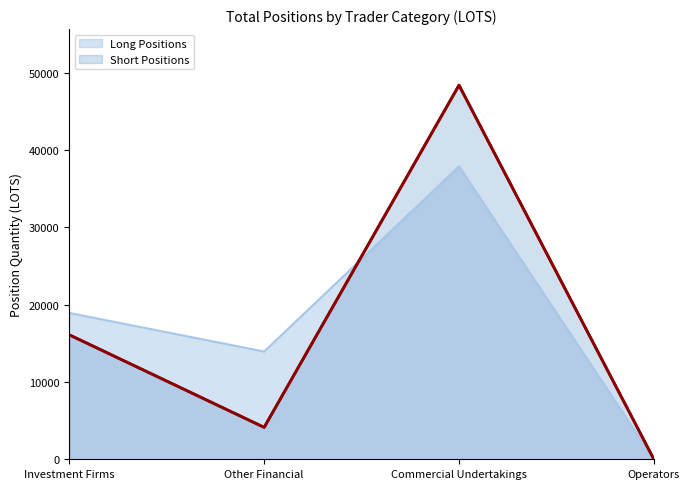

How many data points does each series have?

4